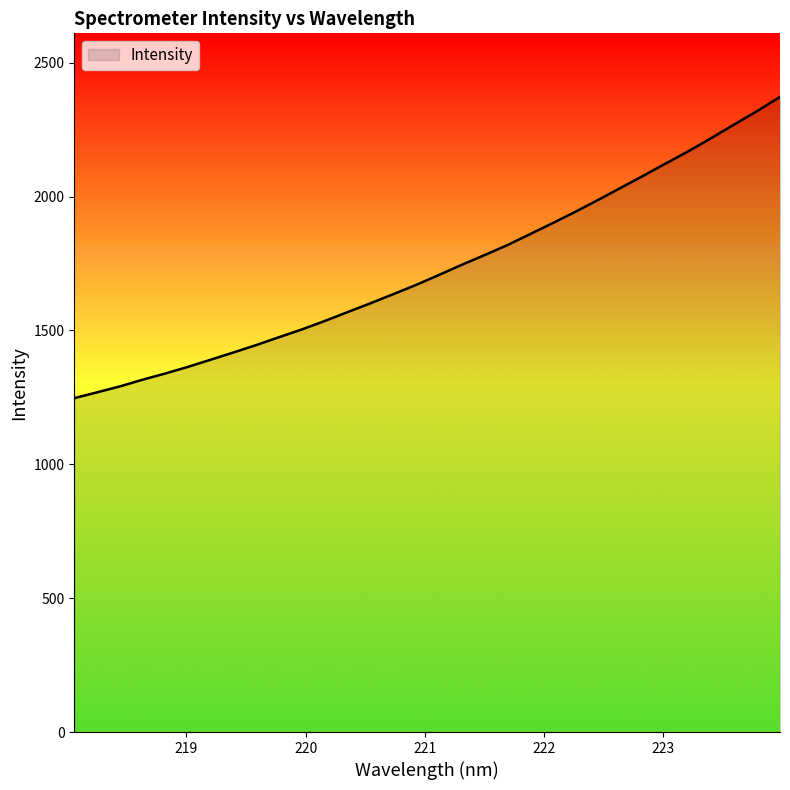

What is the difference between the maximum and minimum values?

1125.3